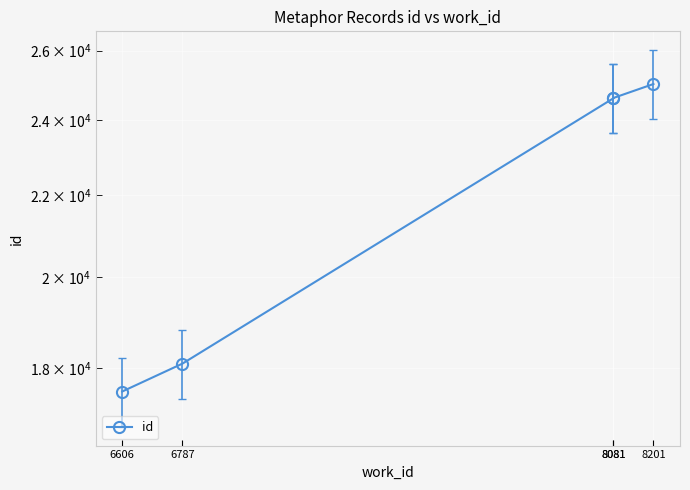

List the labels in order of value, smallest first.

6606, 6787, 8081, 8081, 8201